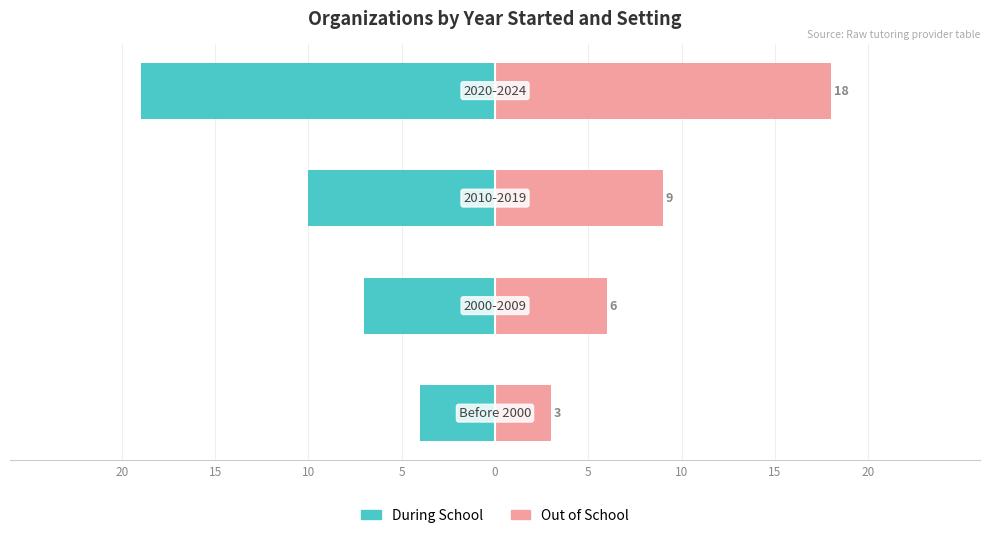

What is the difference between the second highest and second lowest values in the During School series?

3